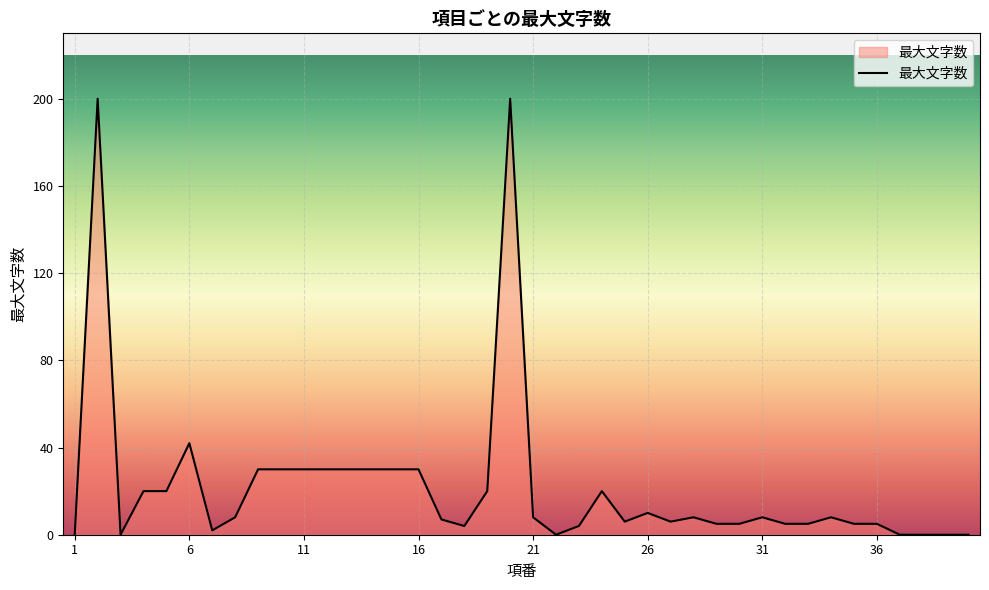

What is the difference between the second highest and minimum values?

200